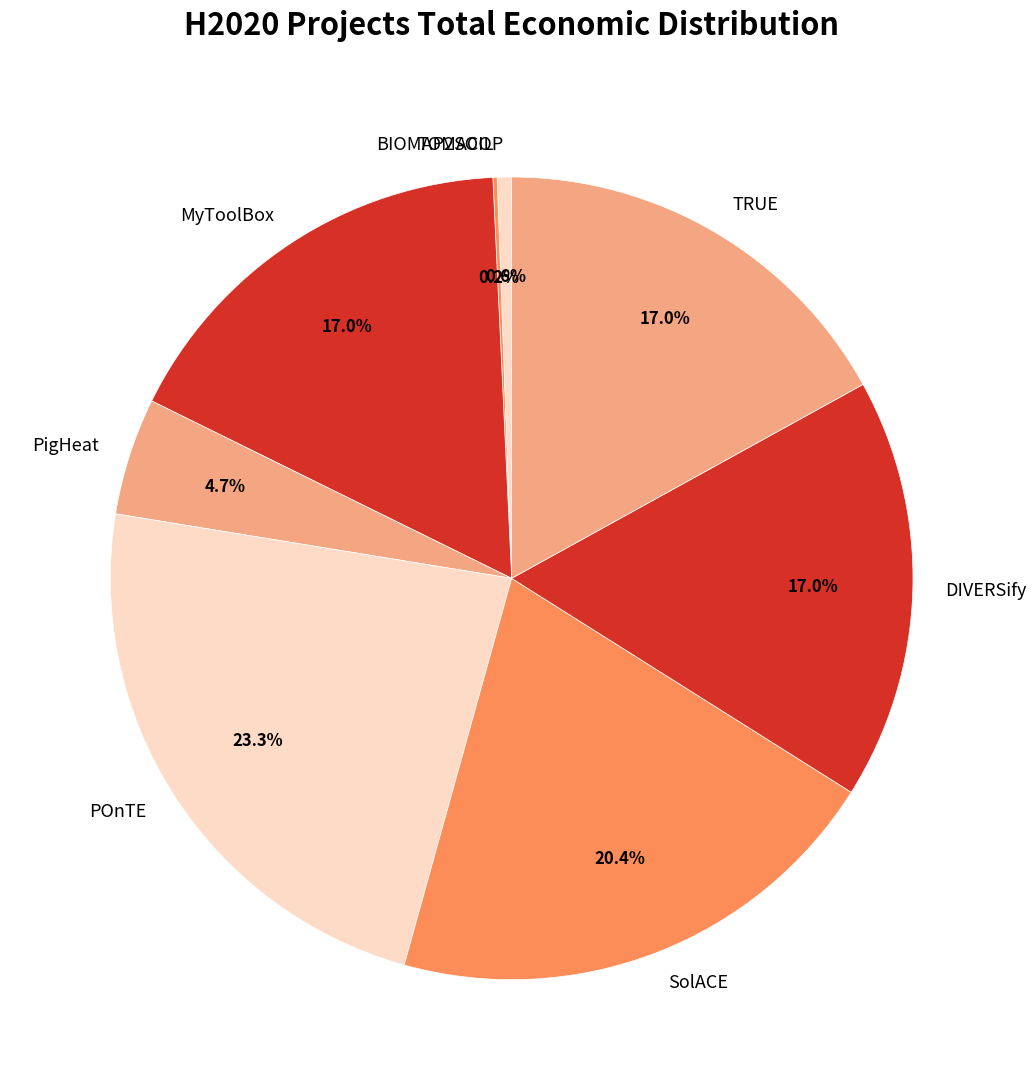

Does any single category account for the majority?

No